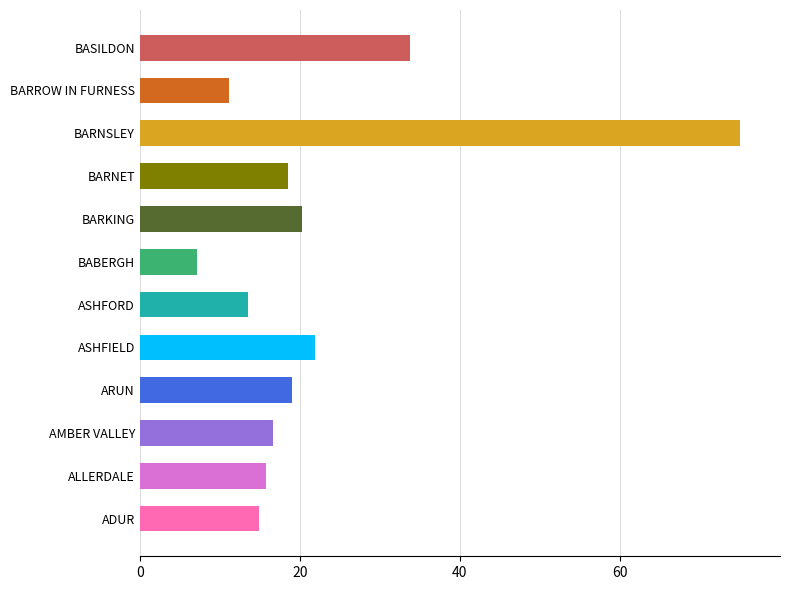

What is the change in value from ASHFORD to BASILDON?

+20.3